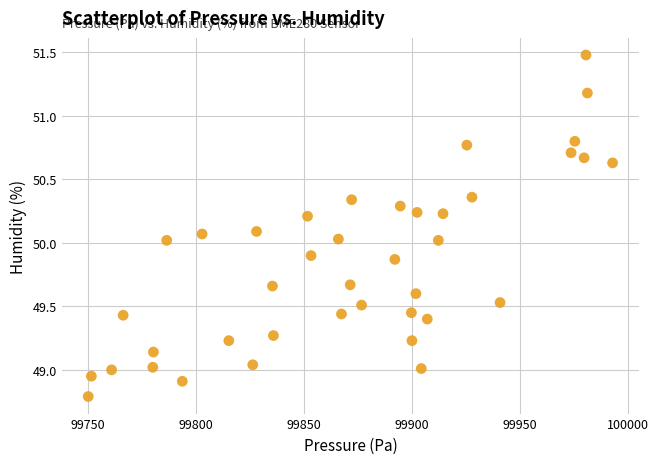

What is the range of X values (max minus min)?

242.6